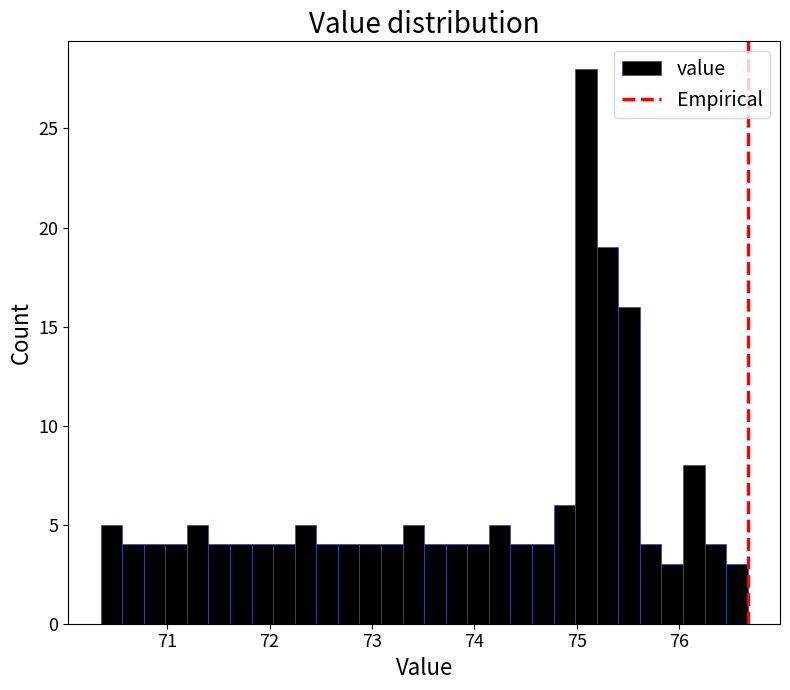

Read against the x-axis, roughly where is the centre of the tallest bar?

75.1